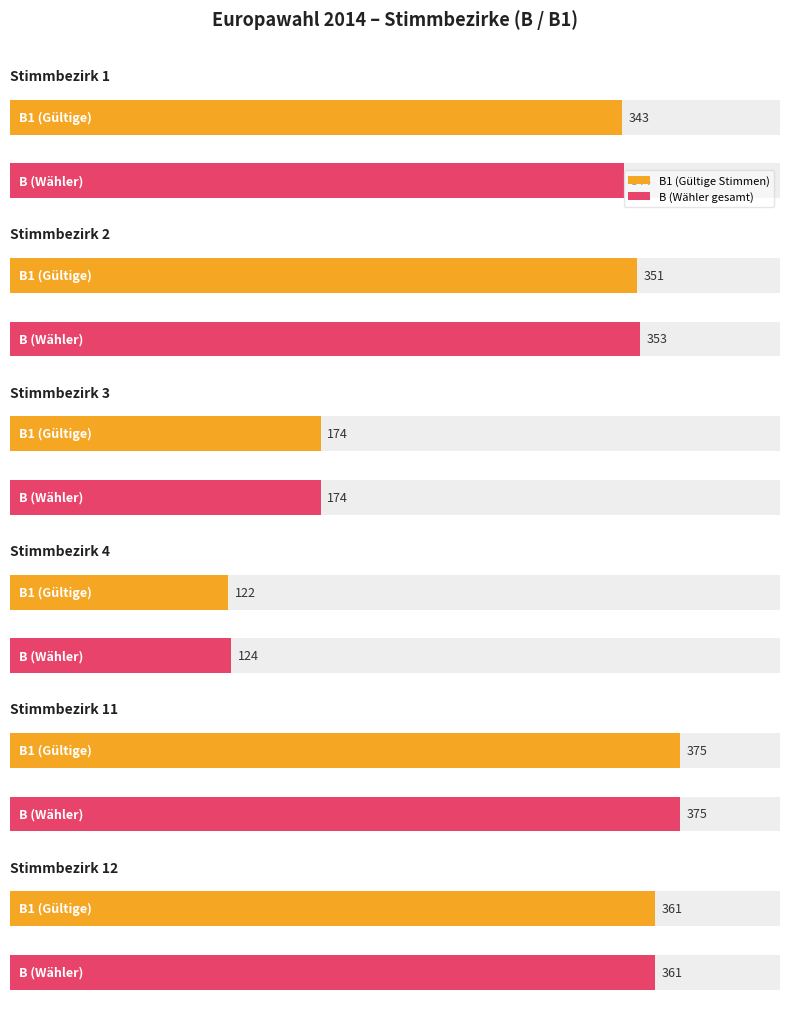

Which series has the largest range (max minus min)?

B1